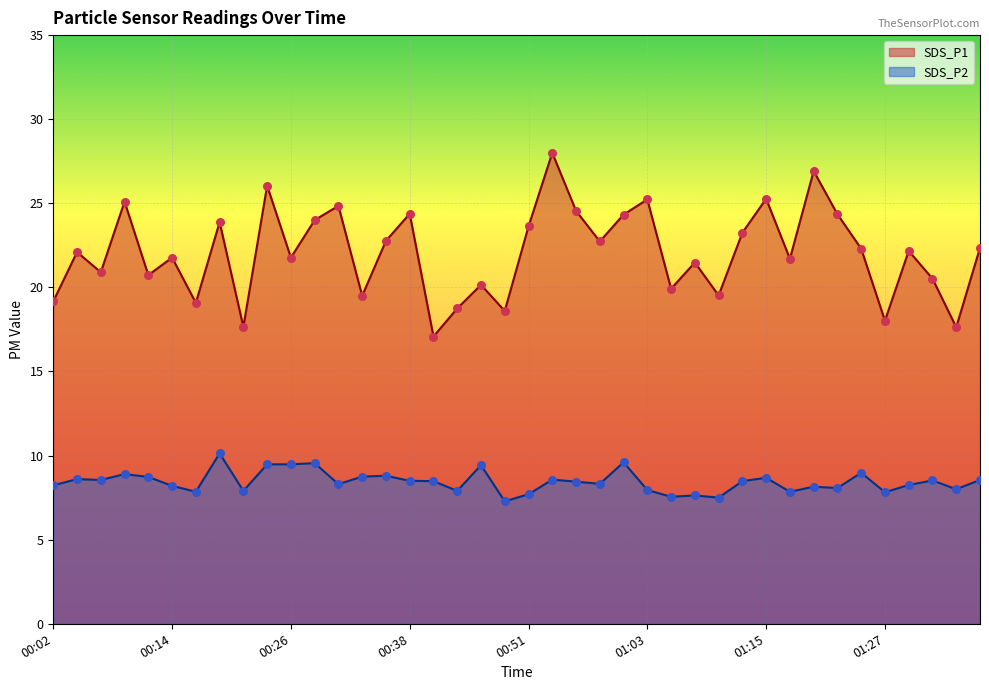

Which series reaches the maximum Y coordinate?

SDS_P1